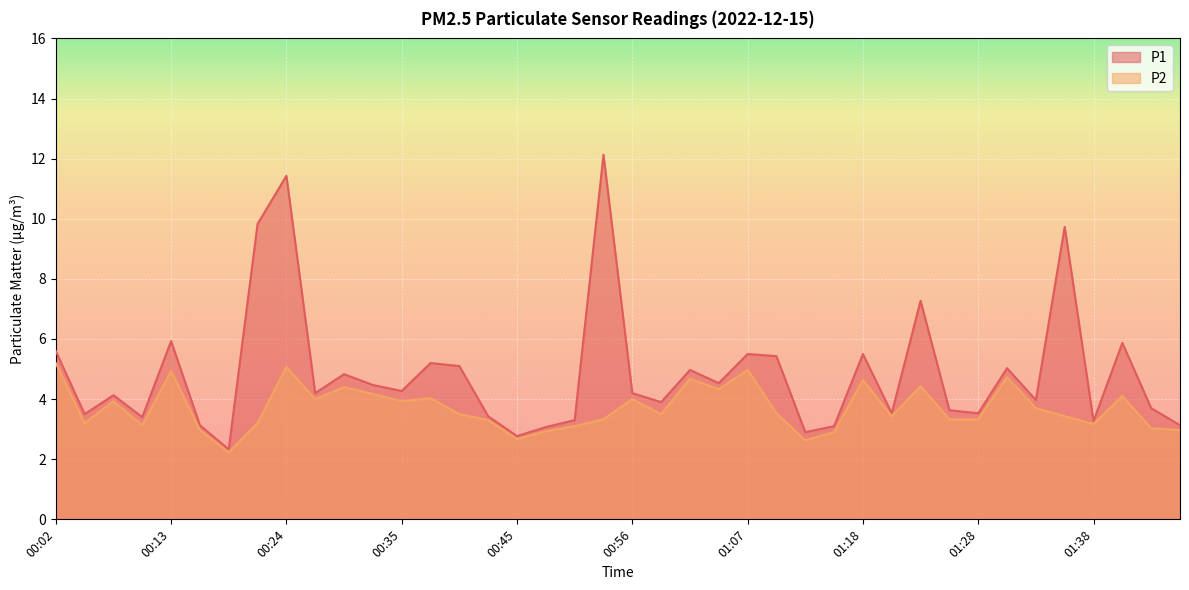

At which label does P2 reach its peak?

00:02